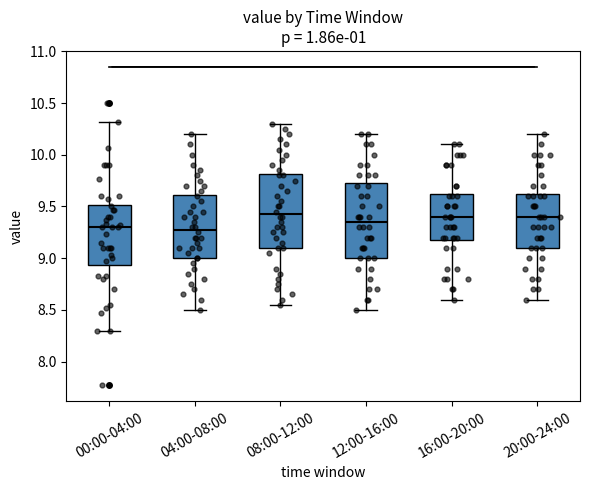

Reading left to right, read every box against the y-axis: the position of its median line, the range the box covers, and the ends of its whiskers. The values are not printed on the chart, so give them approximately, as read against the axis.

00:00-04:00: median 9.30, box 8.95 to 9.50, whiskers 8.30 to 10.30
04:00-08:00: median 9.30, box 9.00 to 9.60, whiskers 8.50 to 10.20
08:00-12:00: median 9.45, box 9.10 to 9.80, whiskers 8.55 to 10.30
12:00-16:00: median 9.35, box 9.00 to 9.75, whiskers 8.50 to 10.20
16:00-20:00: median 9.40, box 9.20 to 9.65, whiskers 8.60 to 10.10
20:00-24:00: median 9.40, box 9.10 to 9.65, whiskers 8.60 to 10.20